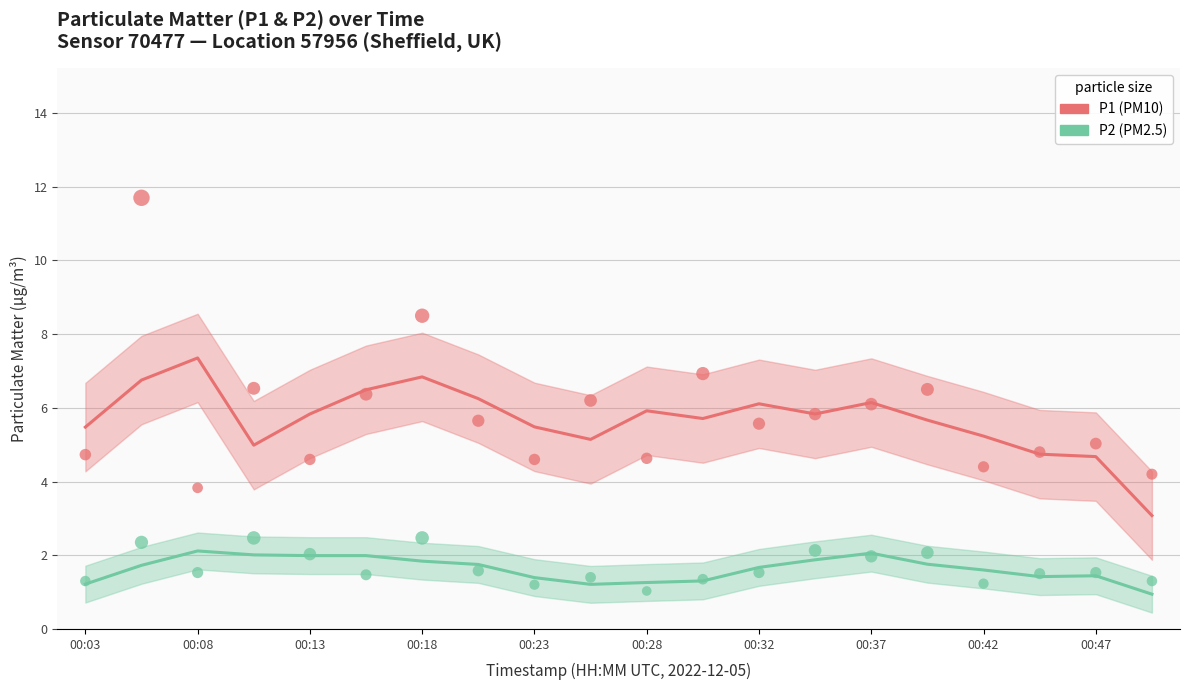

What are all the series names shown in the legend?

P1, P2